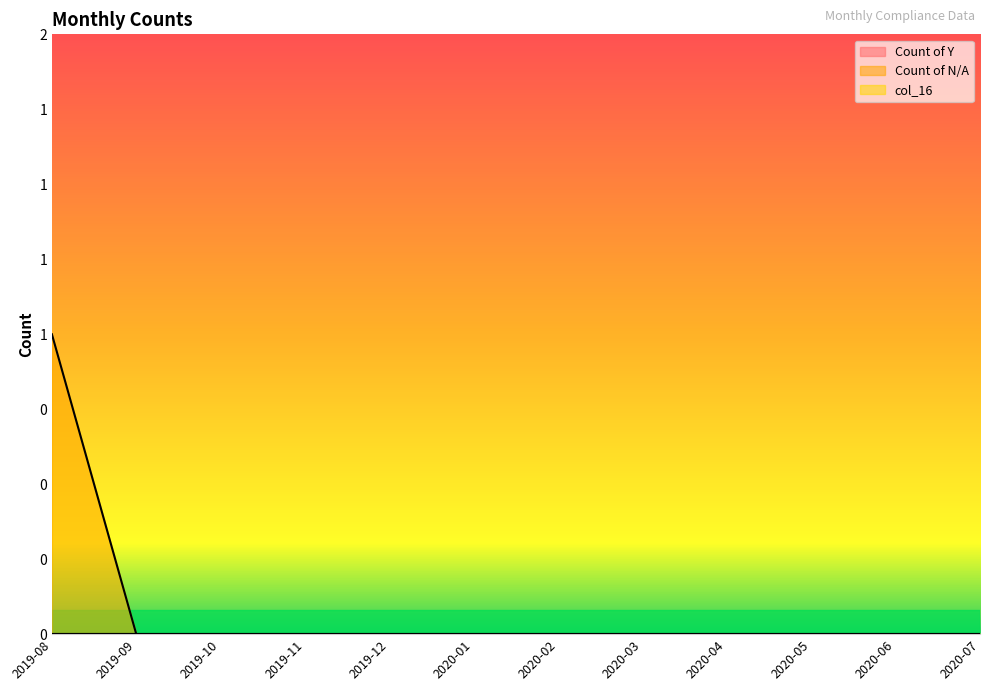

Which series has the widest spread of values?

Count of N/A